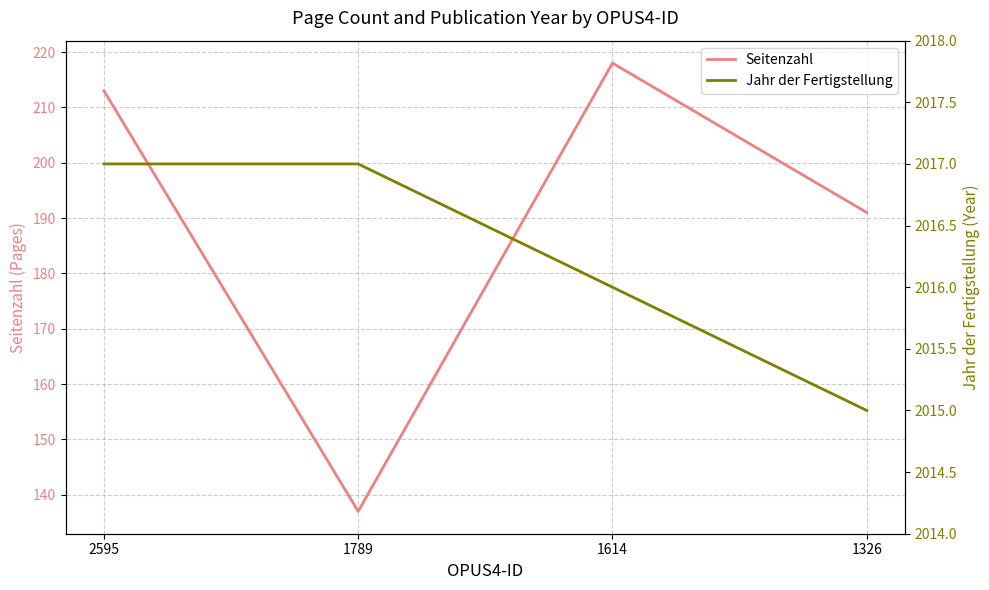

Is the value of Seitenzahl at 1789 greater than the value of Jahr der Fertigstellung at 1326?

No